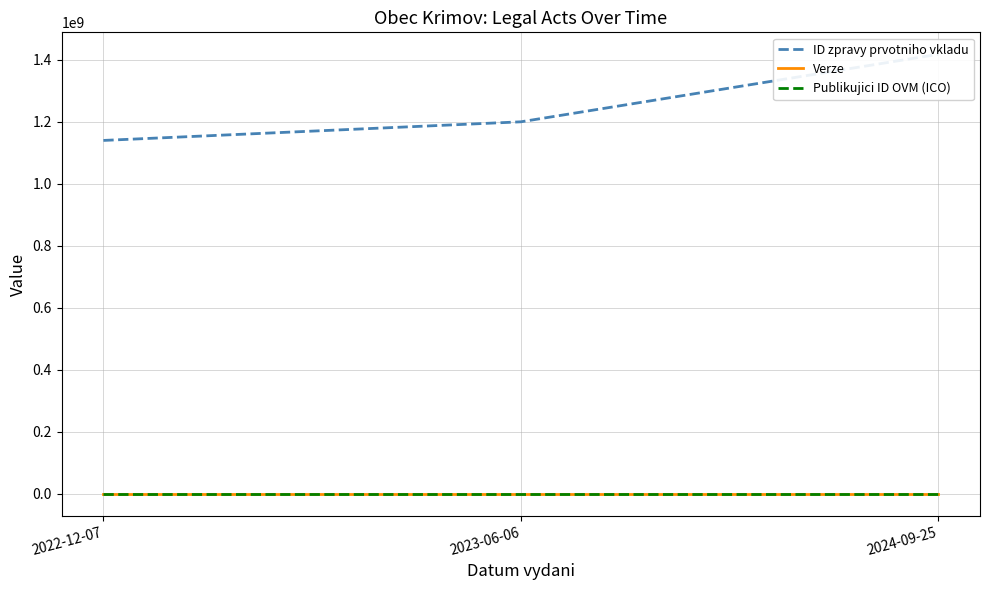

What is the maximum value shown in the chart?

1417185115